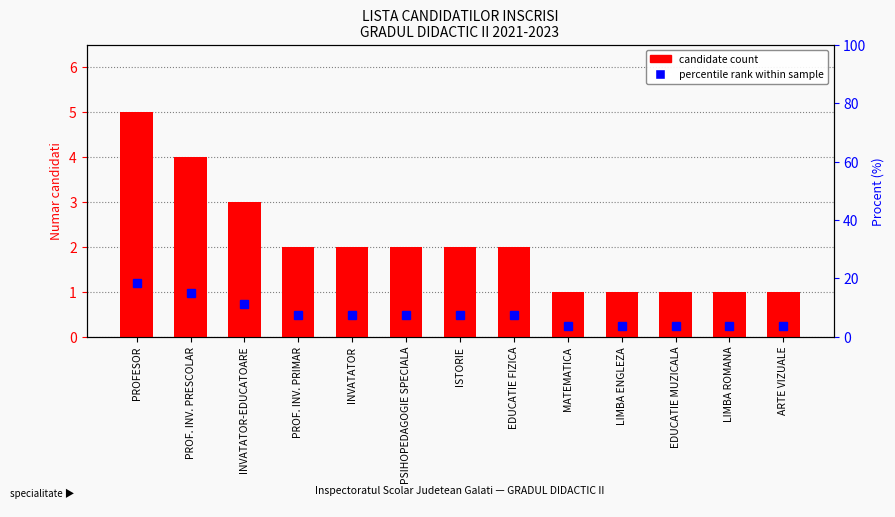

Which series has the widest spread of values?

percentile rank within sample